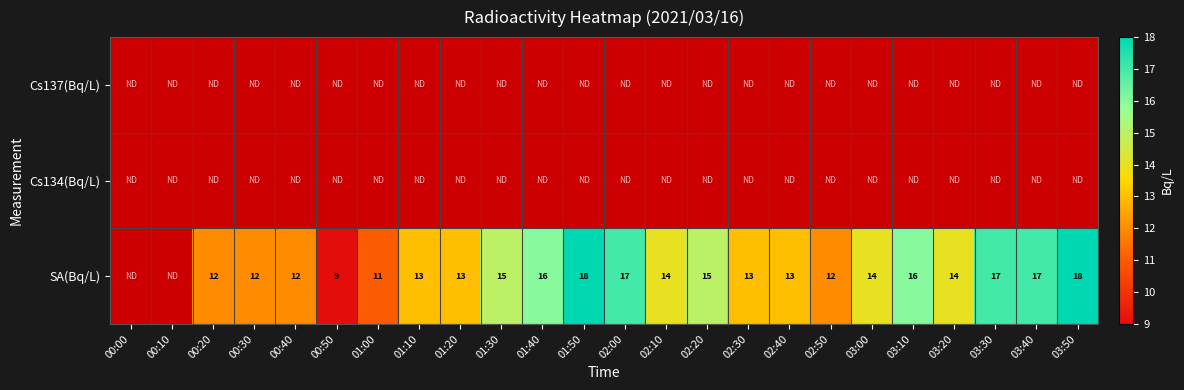

The value of SA(Bq/L) at 02:10 is 14. True or false?

True